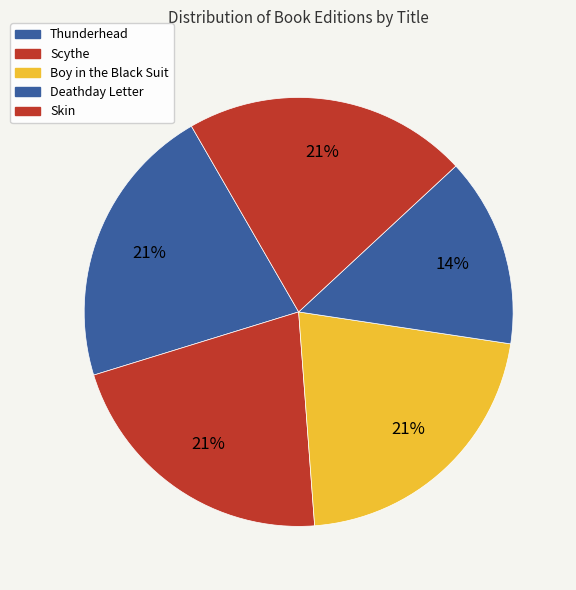

To the nearest percent, what is the average slice percentage?

20%